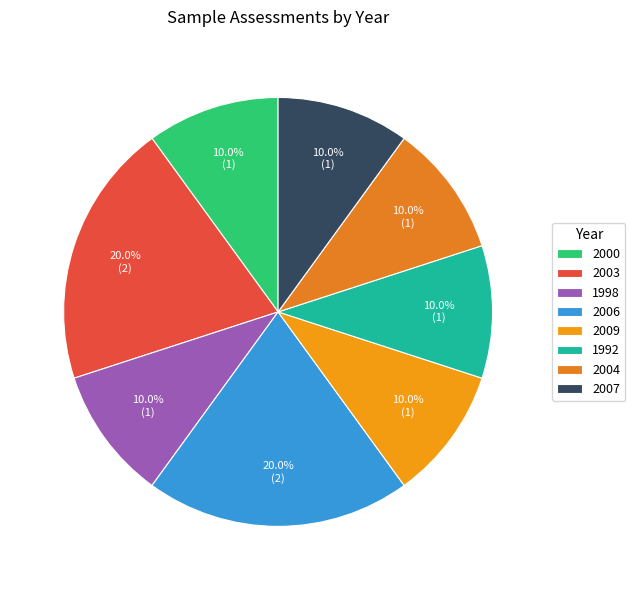

How many slices are in this pie chart?

8